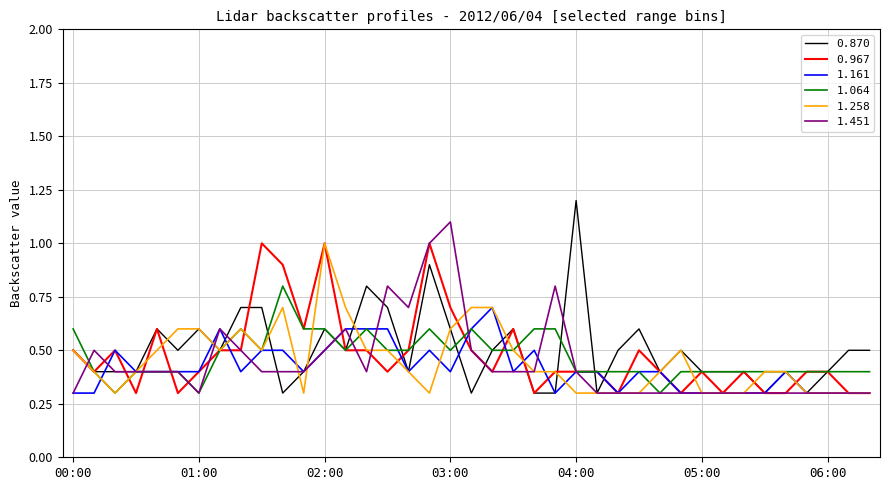

True or false: 1.064 has more than 0 interior local peaks.

True